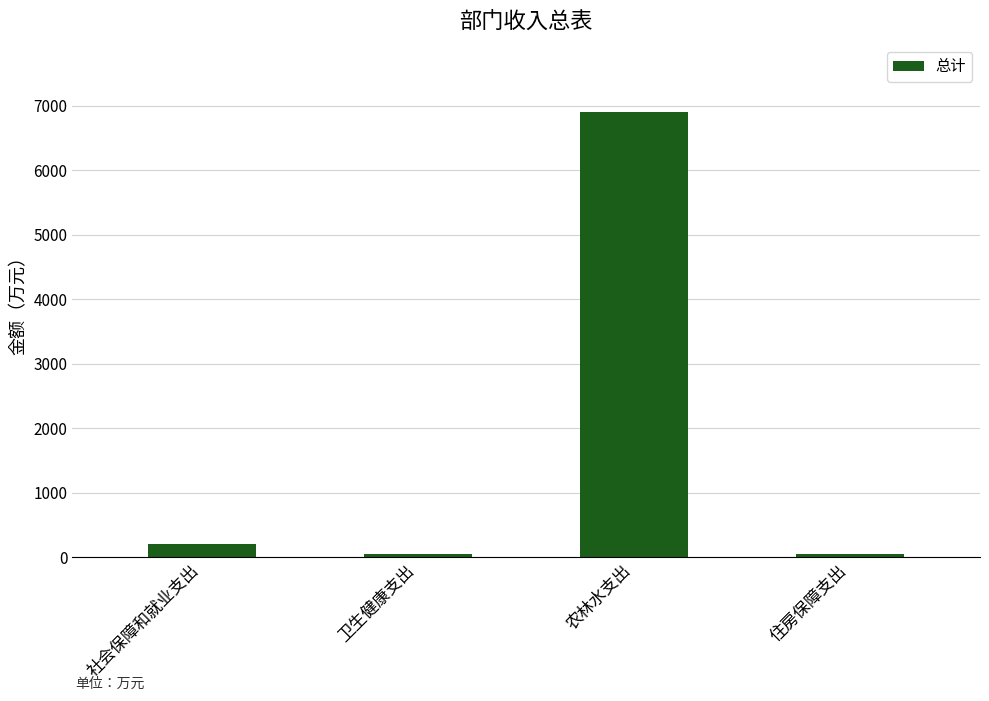

Which has a higher value, 社会保障和就业支出 or 农林水支出?

农林水支出